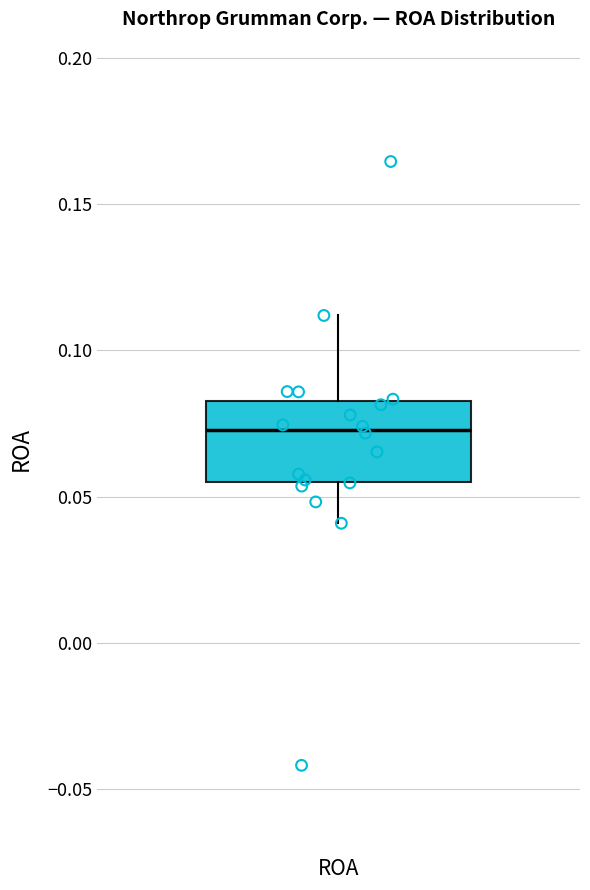

Where is the lower edge of the box for ROA on the y-axis? The values are not printed on the chart, so give them approximately, as read against the axis.

0.055